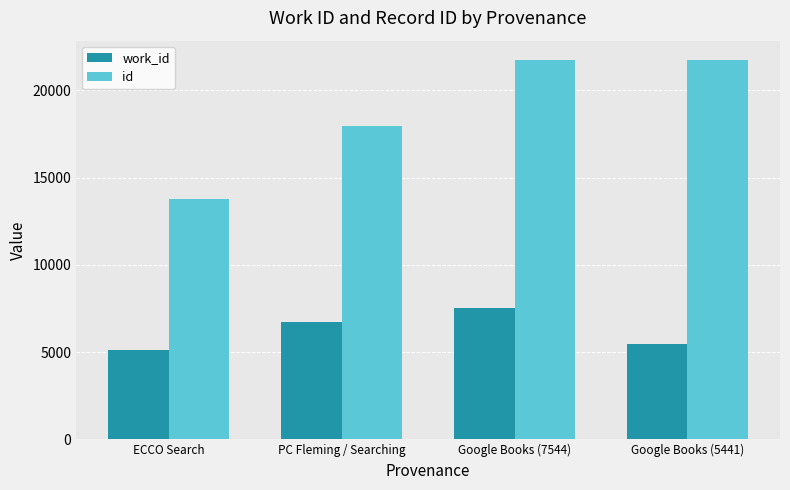

How many bars are there in each group?

2